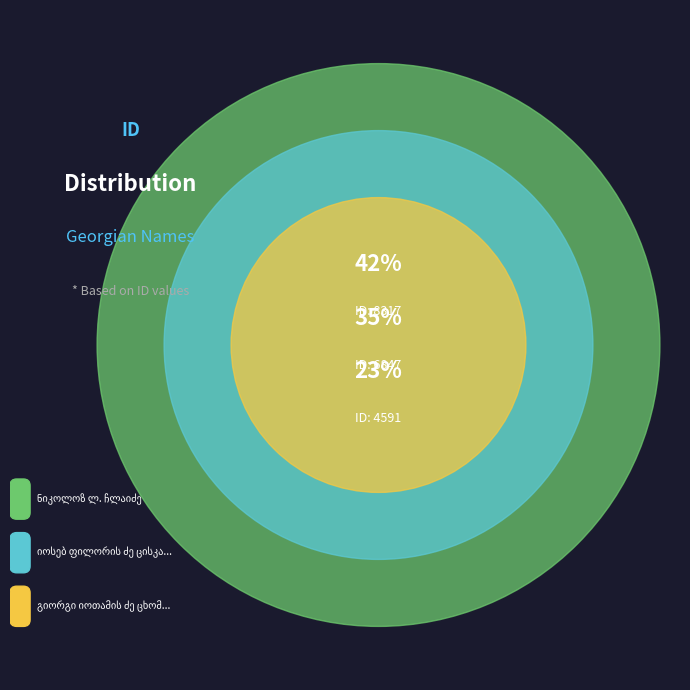

Which category has the biggest portion of the pie?

ნიკოლოზ ლ. ჩლაიძე